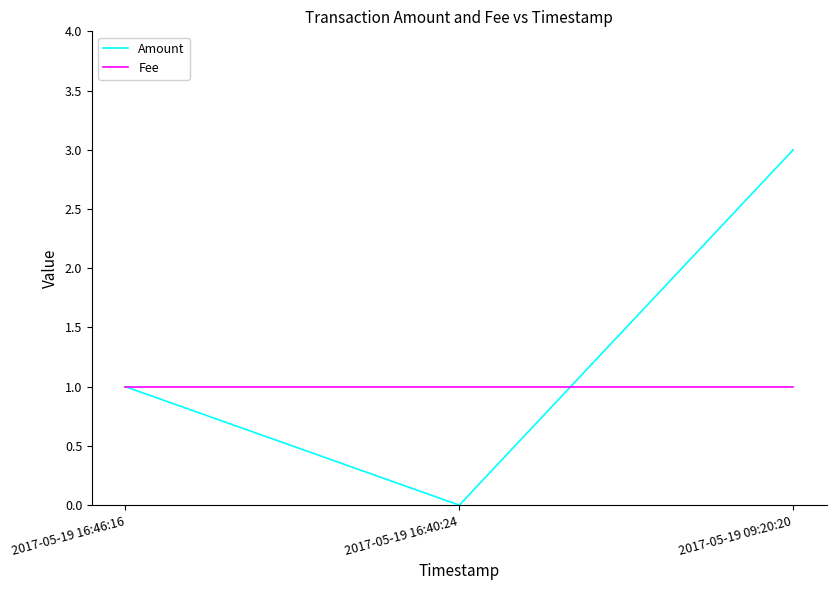

What position from the left is 2017-05-19 16:40:24?

2